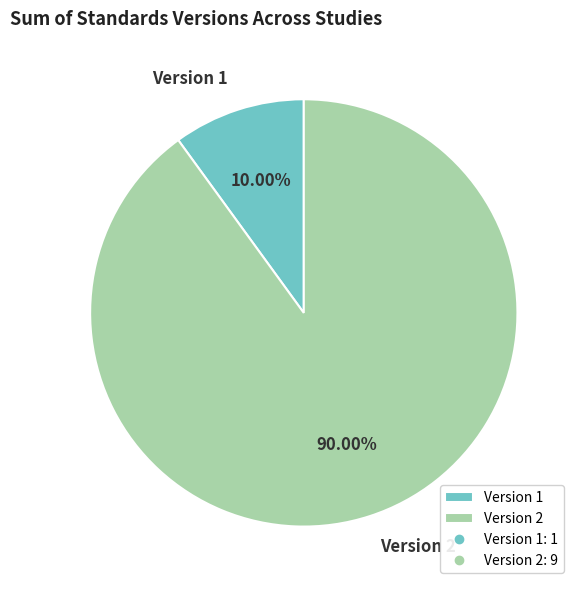

Rank the categories by value from highest to lowest.

Version 2, Version 1